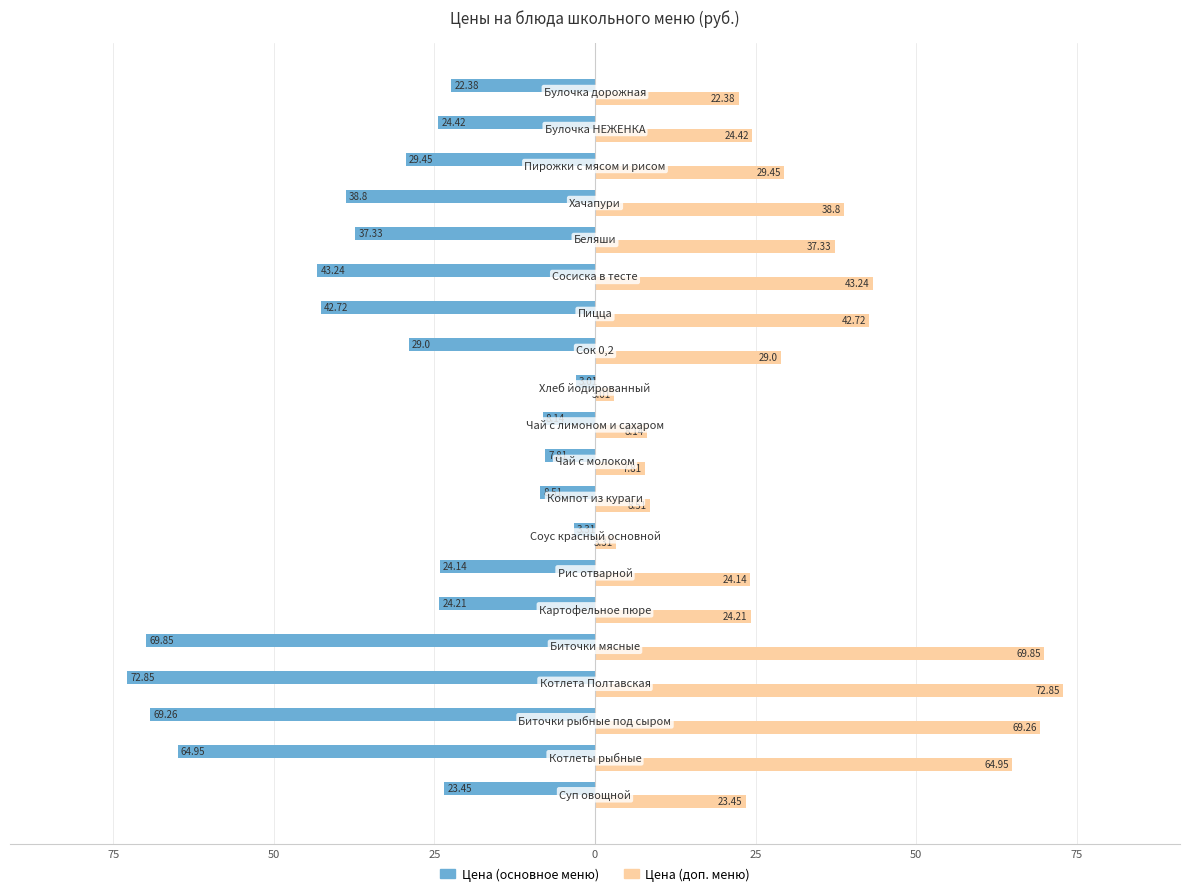

What is the sum of all Цена (доп. меню) values?

646.8